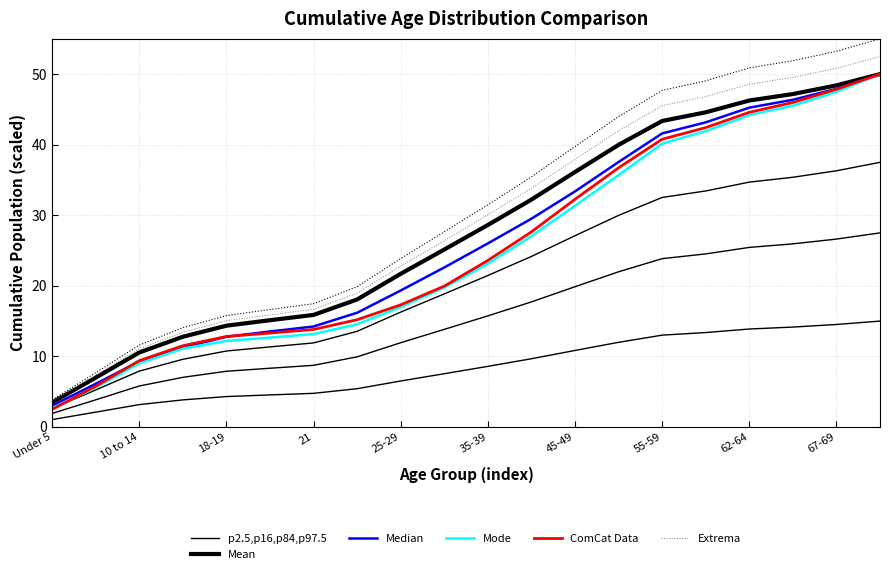

True or false: Mode and Mean intersect in this chart.

False